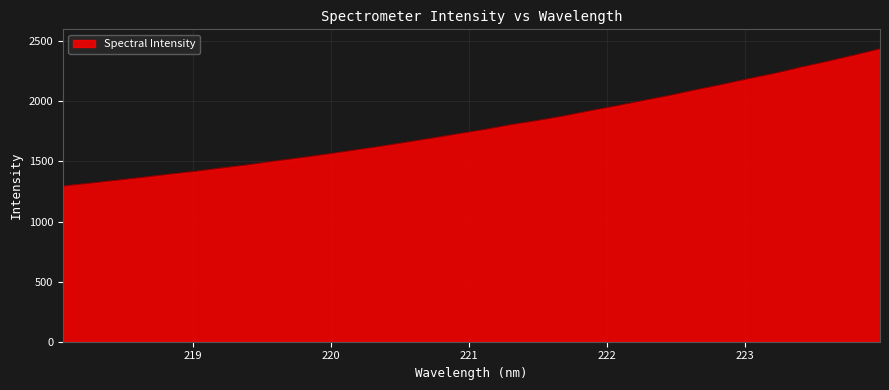

What is the difference between the maximum and minimum values?

1141.6